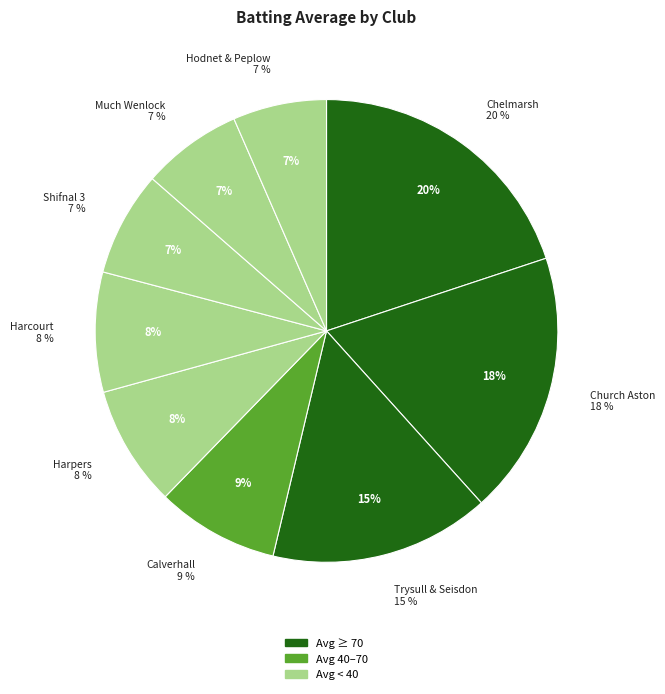

How many segments does this pie chart have?

9